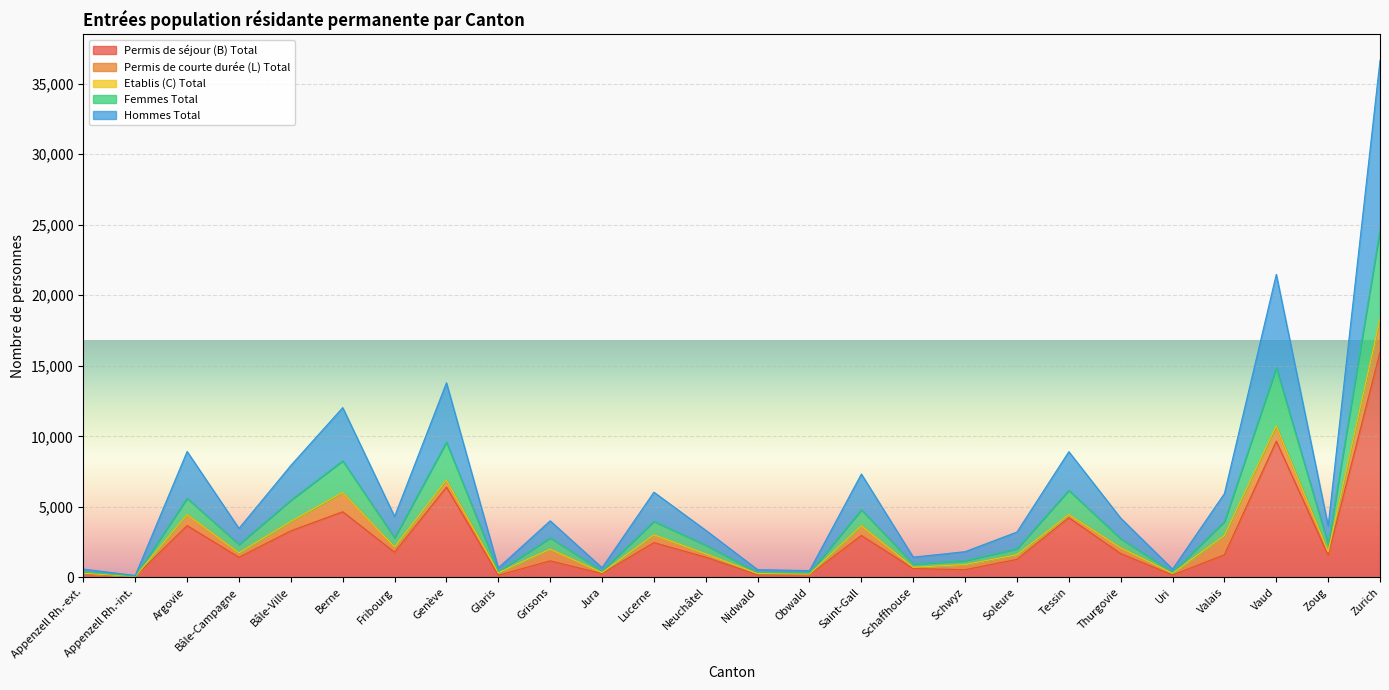

What is the label of the 26th point from the left?

Zurich